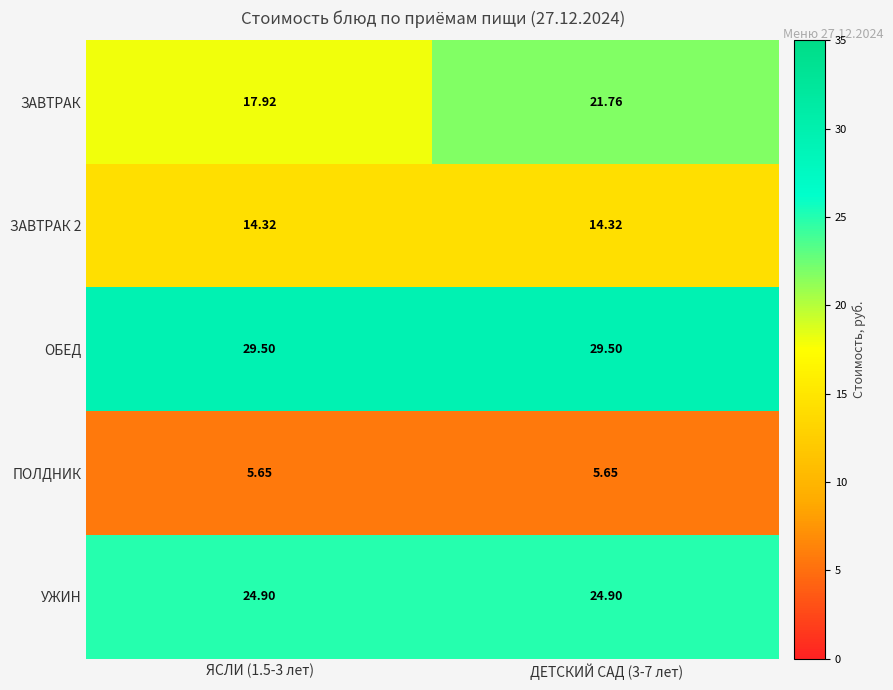

Which series changed the most between ЯСЛИ (1.5-3 лет) and ДЕТСКИЙ САД (3-7 лет)?

ЗАВТРАК